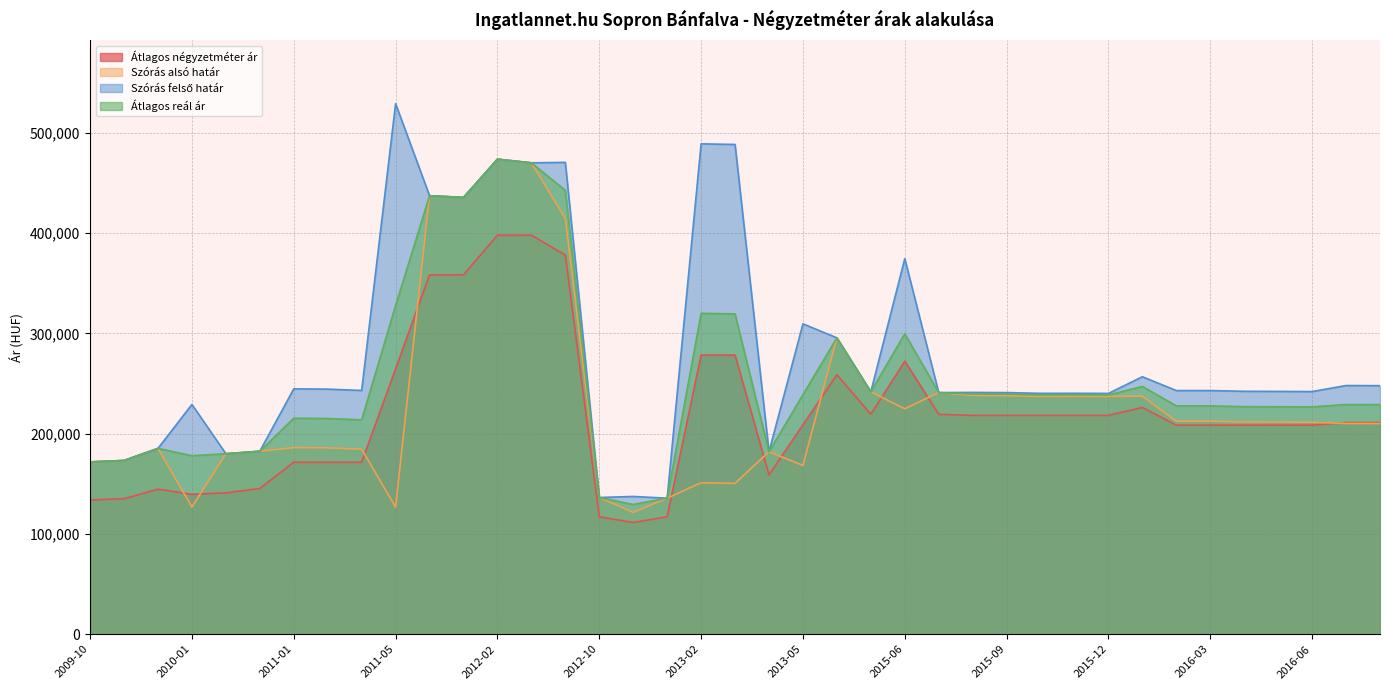

Between 2010-12 and 2016-04, which series saw the biggest shift?

Átlagos négyzetméter ár